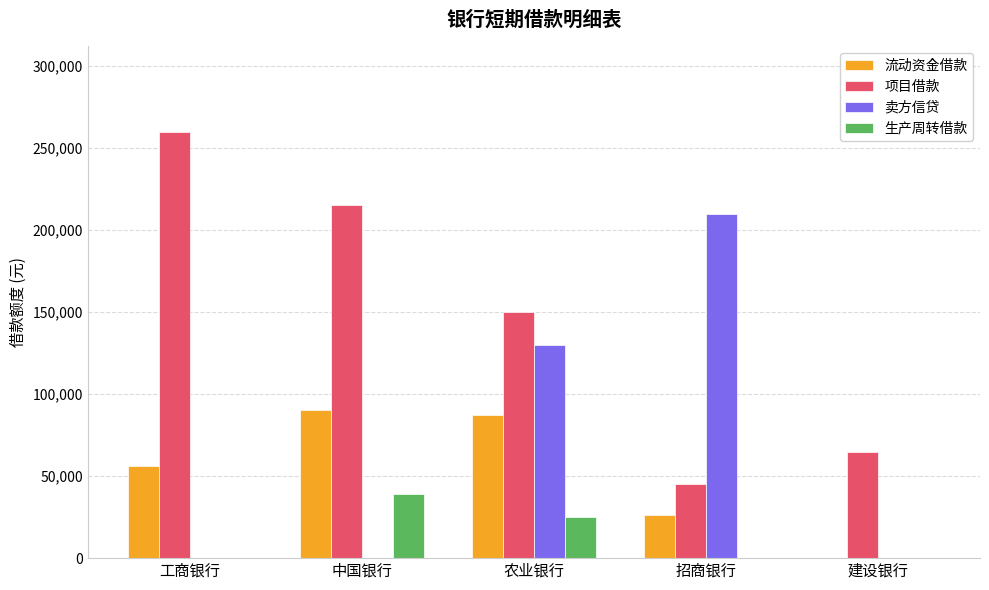

Is the value of 流动资金借款 at 招商银行 greater than the value of 卖方信贷 at 中国银行?

Yes